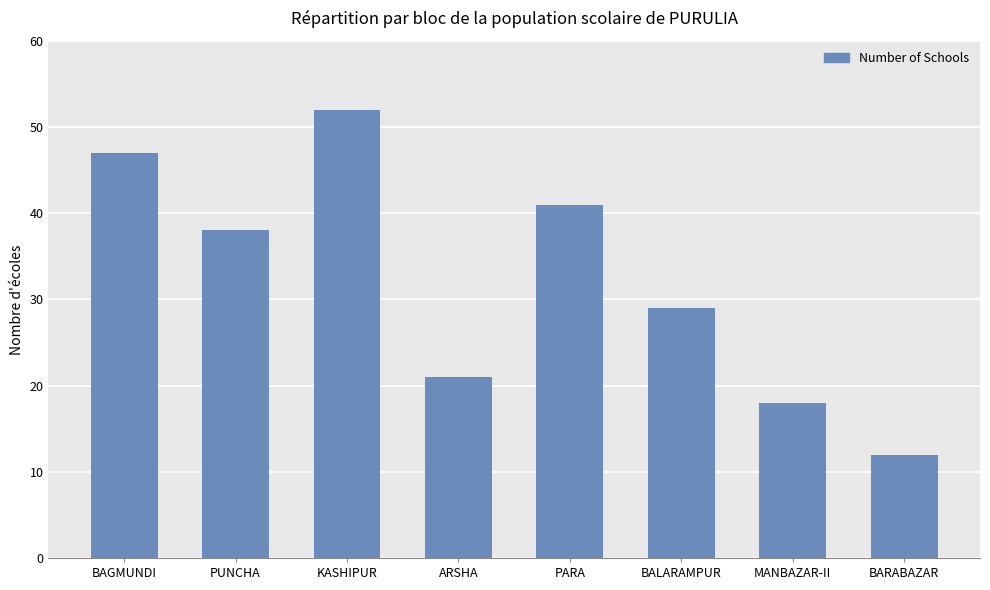

Which category has the highest value across all series?

KASHIPUR